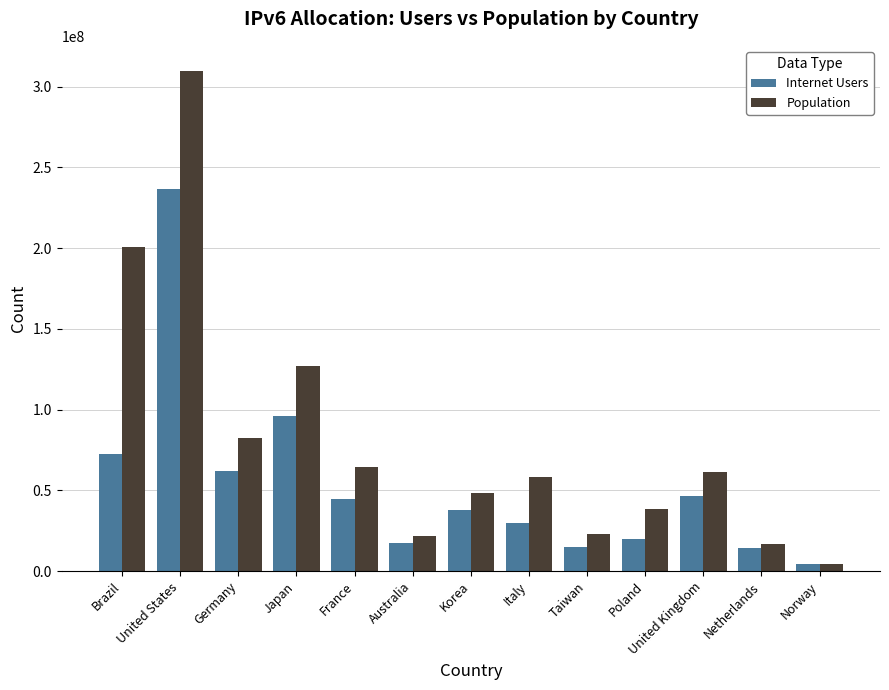

True or false: Internet Users has a value of 14360167 at Netherlands.

True